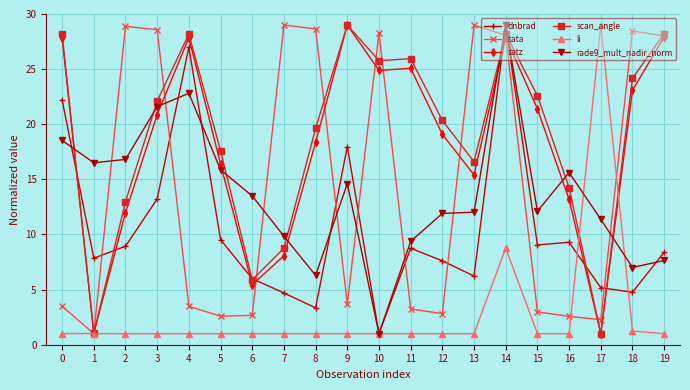

True or false: satz and rade9_mult_nadir_norm cross at least once.

True